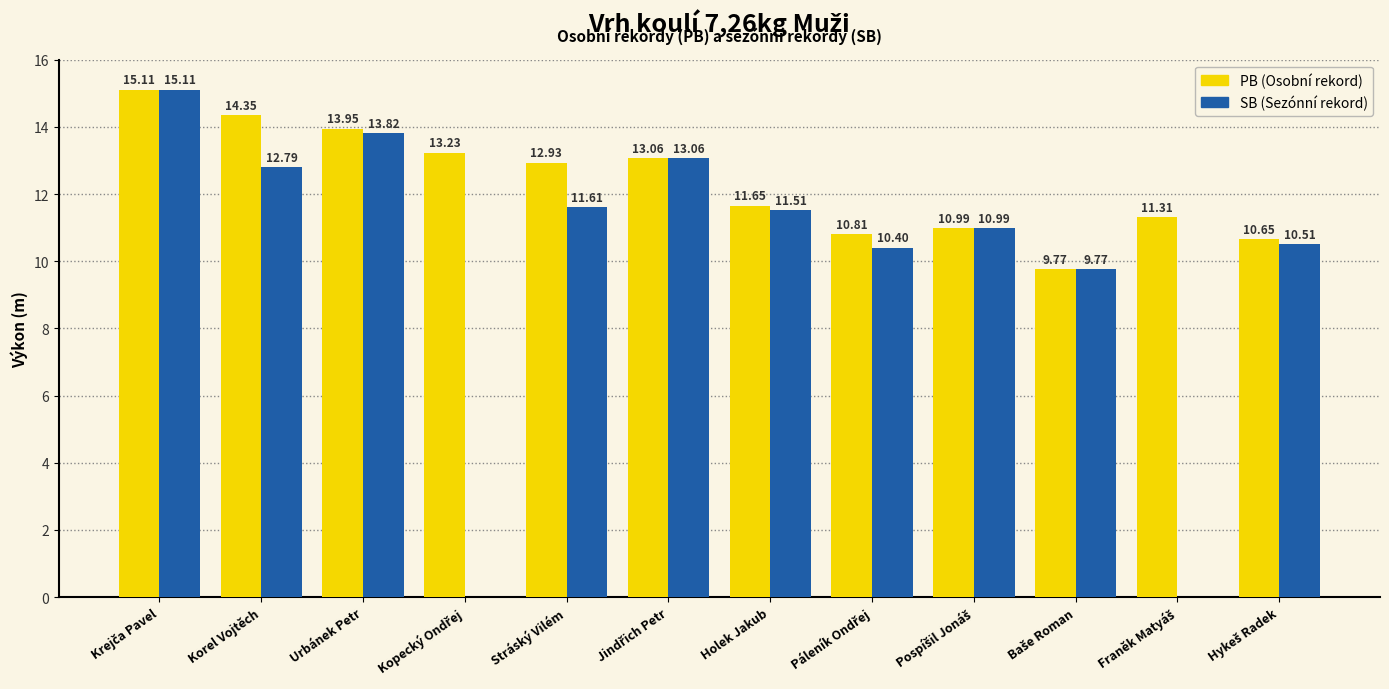

What is the total value across all series at Korel Vojtěch?

27.1